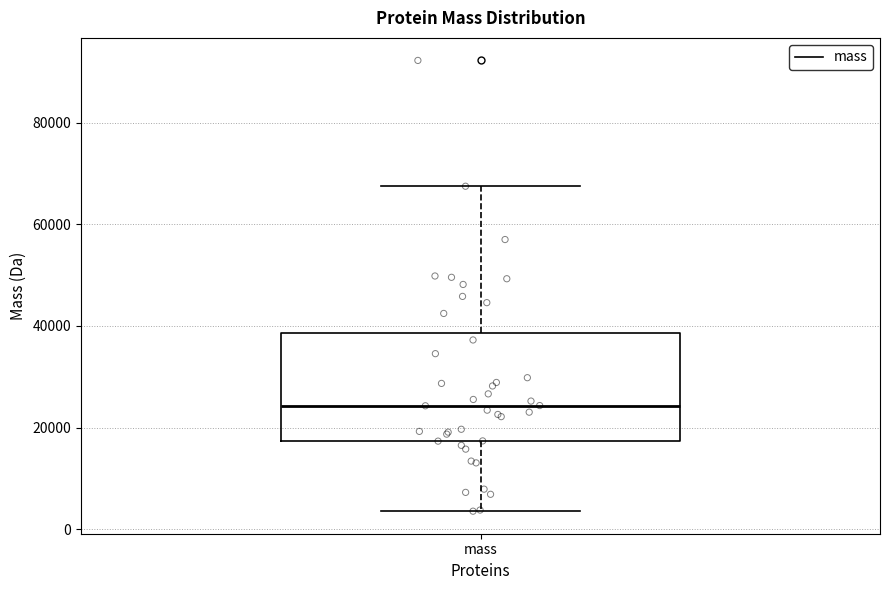

Where does the lower whisker of the box for mass end on the y-axis? The values are not printed on the chart, so give them approximately, as read against the axis.

4000